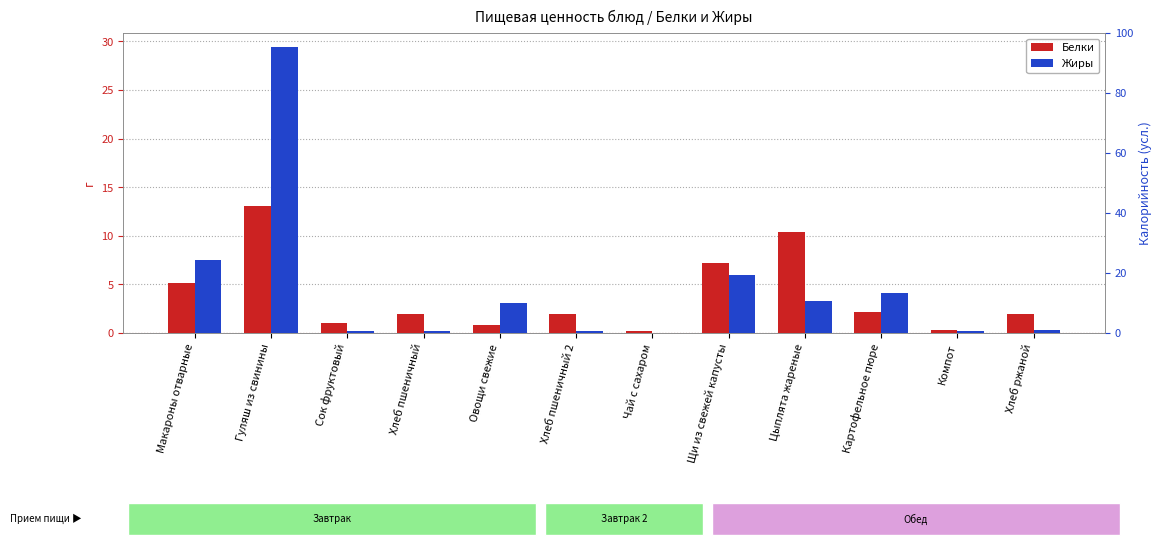

How many data points in Белки are above 1?

8